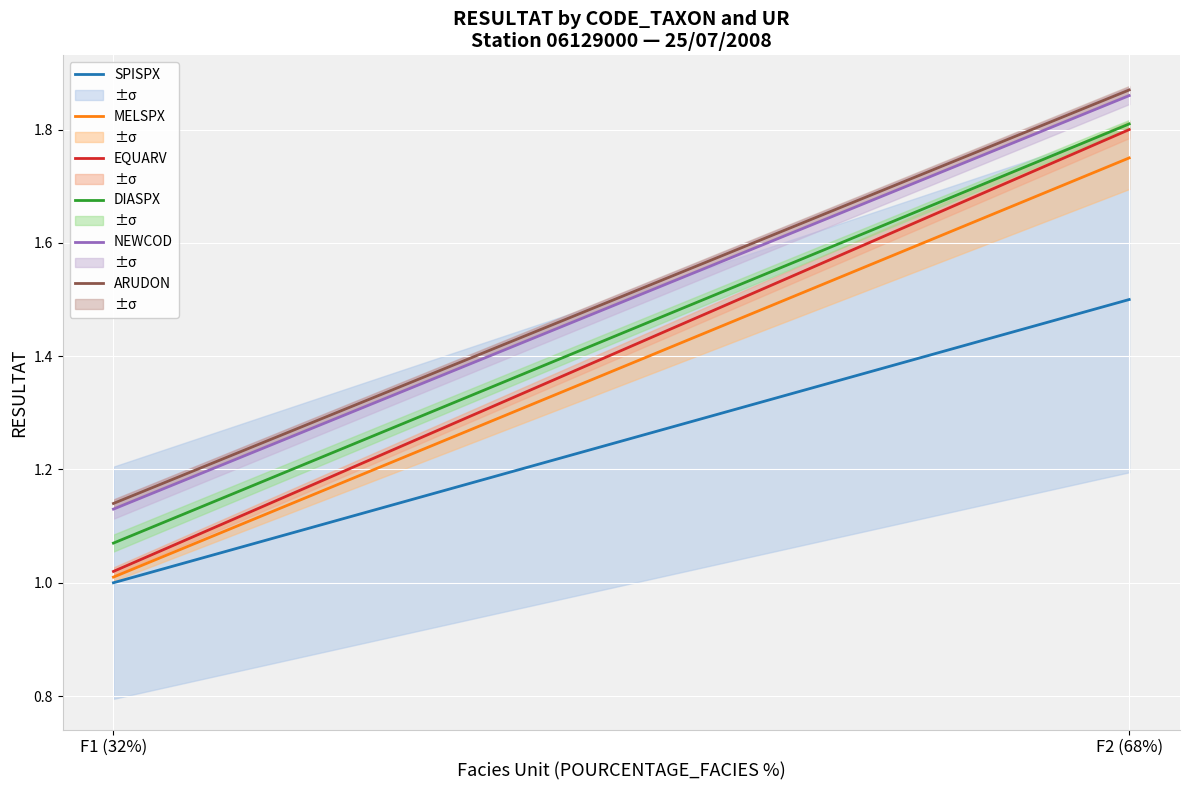

True or false: EQUARV has a value of 2.4 at F2 (68%).

False